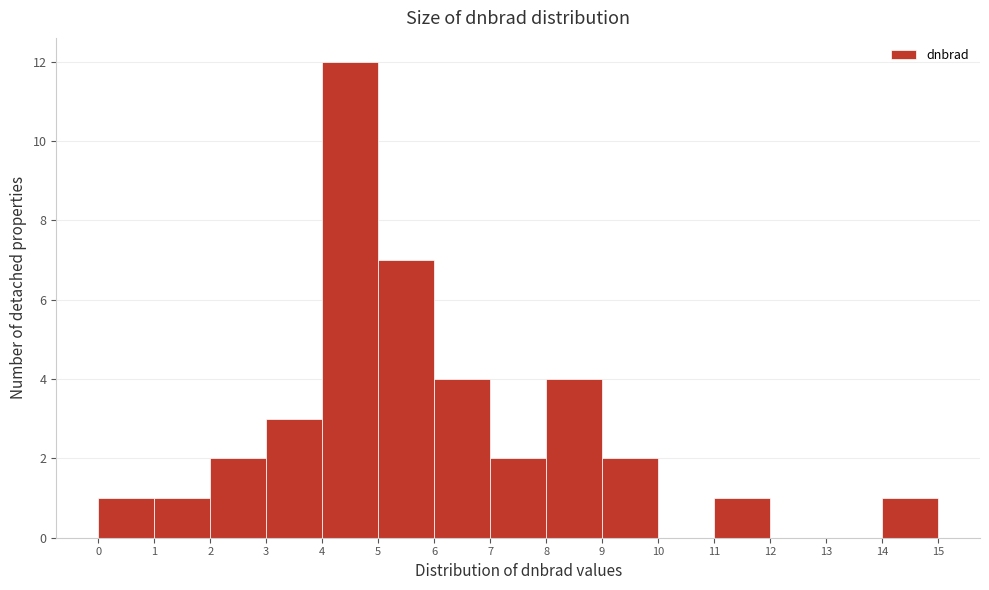

Reading left to right, transcribe this chart: for each bar, give the range it covers on the x-axis and its height. The values are not printed on the chart, so give them approximately, as read against the axis.

0 to 1: 1
1 to 2: 1
2 to 3: 2
3 to 4: 3
4 to 5: 12
5 to 6: 7
6 to 7: 4
7 to 8: 2
8 to 9: 4
9 to 10: 2
10 to 11: 0
11 to 12: 1
12 to 13: 0
13 to 14: 0
14 to 15: 1